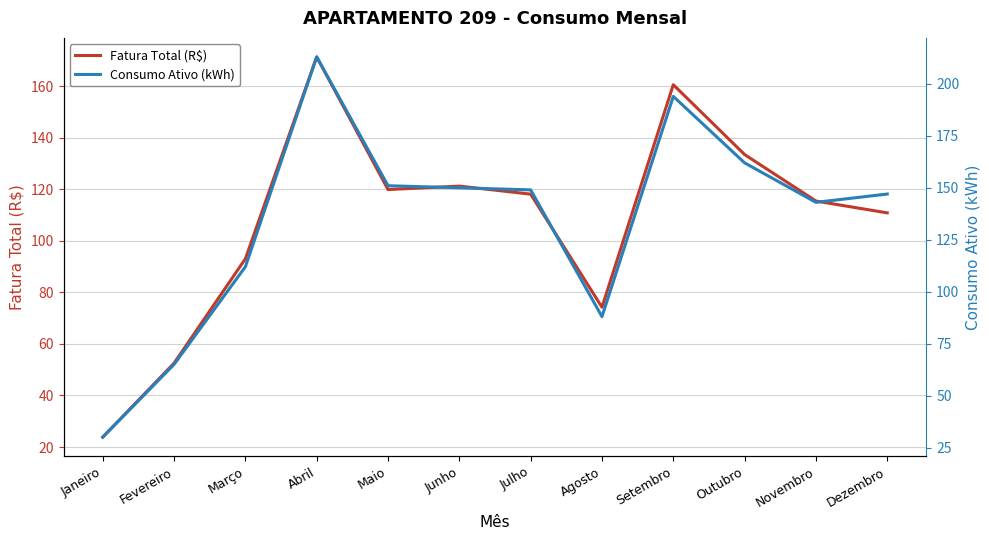

Does the chart display data point markers on the line(s)?

No